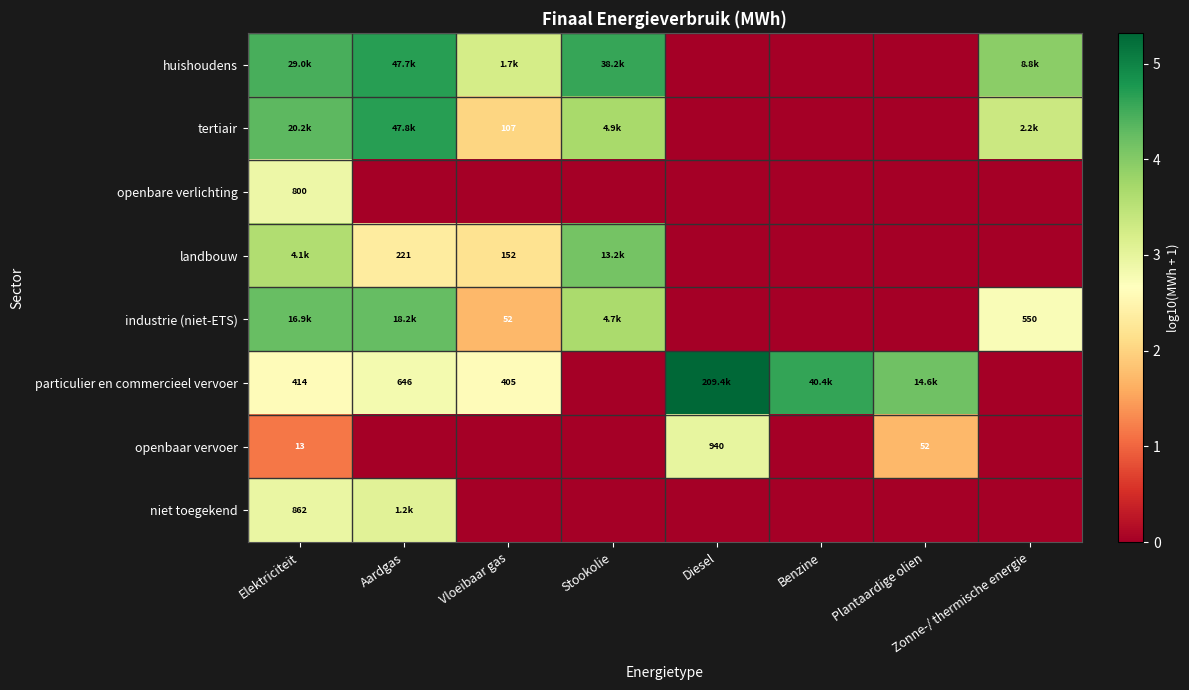

What is the difference between the maximum and minimum values in the huishoudens series?

4.7